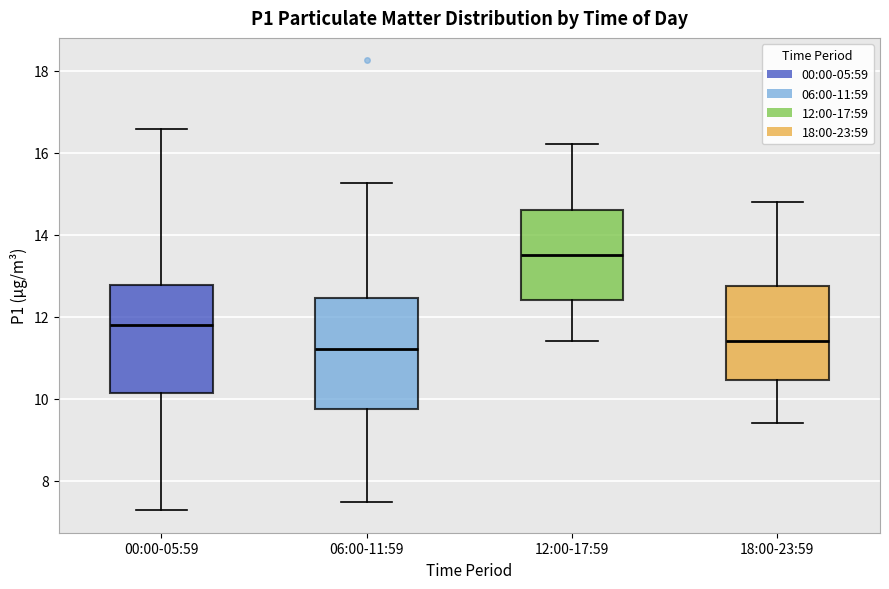

Reading left to right, transcribe this box plot: for each box, give where its median line is, the range the box spans, and where its two whiskers end, as read against the y-axis. The values are not printed on the chart, so give them approximately, as read against the axis.

00:00-05:59: median 11.8, box 10.2 to 12.8, whiskers 7.2 to 16.6
06:00-11:59: median 11.2, box 9.8 to 12.4, whiskers 7.4 to 15.2
12:00-17:59: median 13.6, box 12.4 to 14.6, whiskers 11.4 to 16.2
18:00-23:59: median 11.4, box 10.4 to 12.8, whiskers 9.4 to 14.8